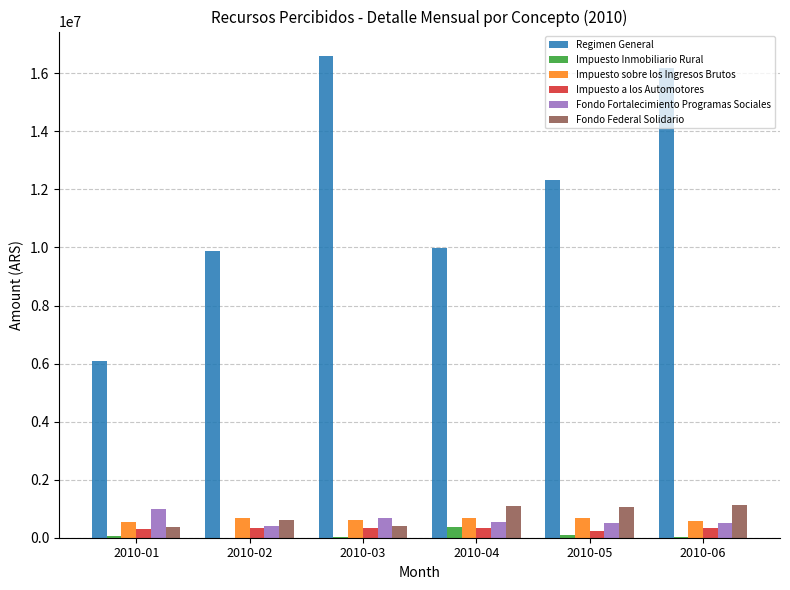

Is the value of Impuesto a los Automotores at 2010-01 greater than the value of Impuesto sobre los Ingresos Brutos at 2010-04?

No